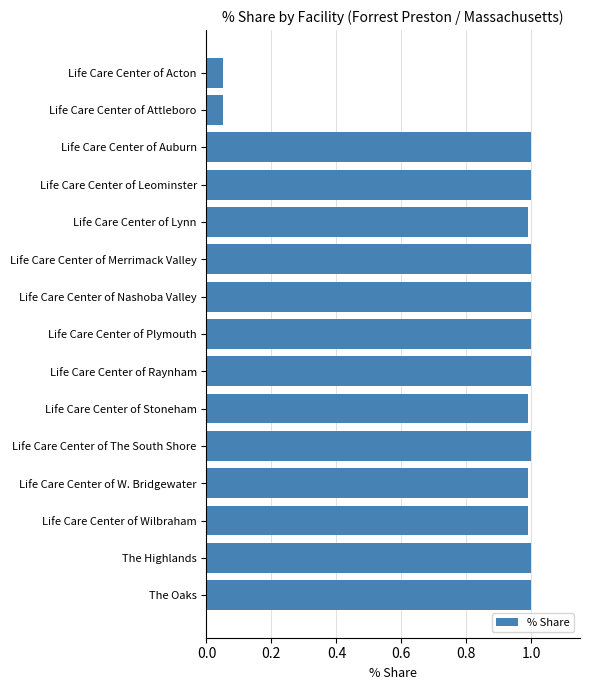

How many values are below 1?

6